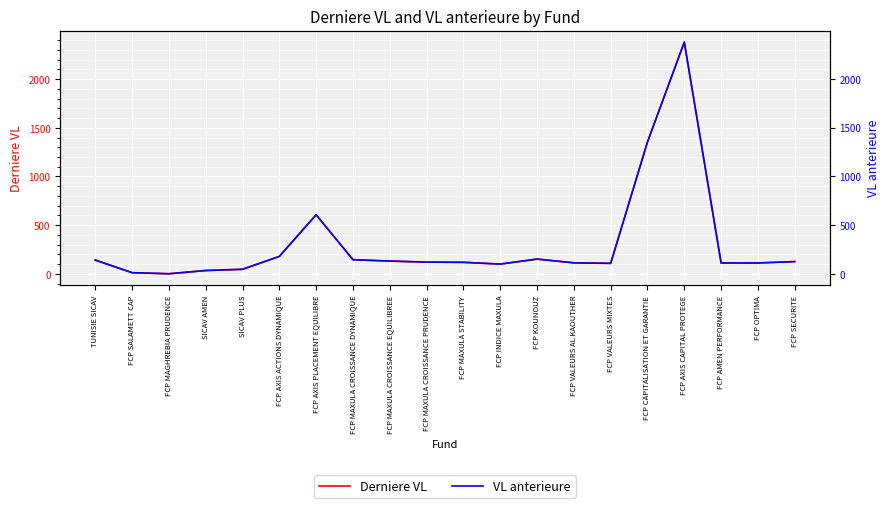

At which label is Derniere VL closest to 1190?

FCP CAPITALISATION ET GARANTIE